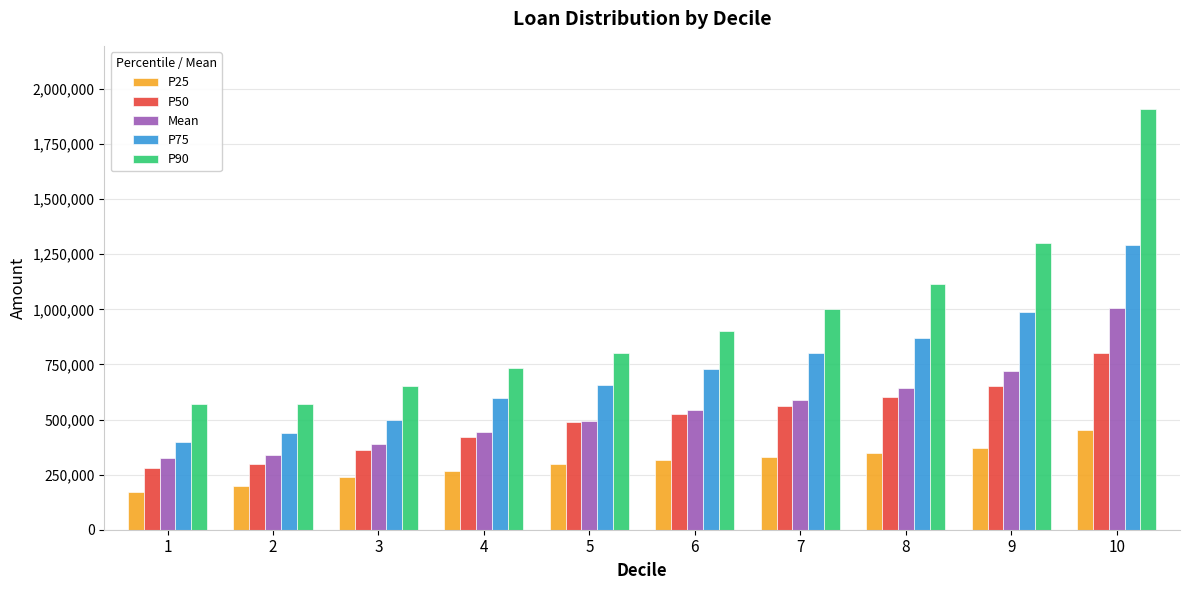

Reading left to right, list all the values displayed in this chart.

P25: 170000.0	200000.0	240000.0	265000.0	300000.0	315000.0	330000.0	350000.0	370000.0	452000.0
P50: 278400.0	300000.0	362894.5	420000.0	486979.5	524635.0	562000.0	600000.0	650000.0	800000.0
Mean: 324312.3	337306.3	389834.5	444915.9	494111.1	542757.7	588149.5	643481.8	720448.5	1006283.9
P75: 400000.0	440000.0	500000.0	597000.0	655830.0	730000.0	800000.0	870000.0	989000.0	1292850.0
P90: 570000.0	570000.0	650000.0	735000.0	800000.0	900000.0	1000000.0	1115000.0	1300000.0	1909050.0